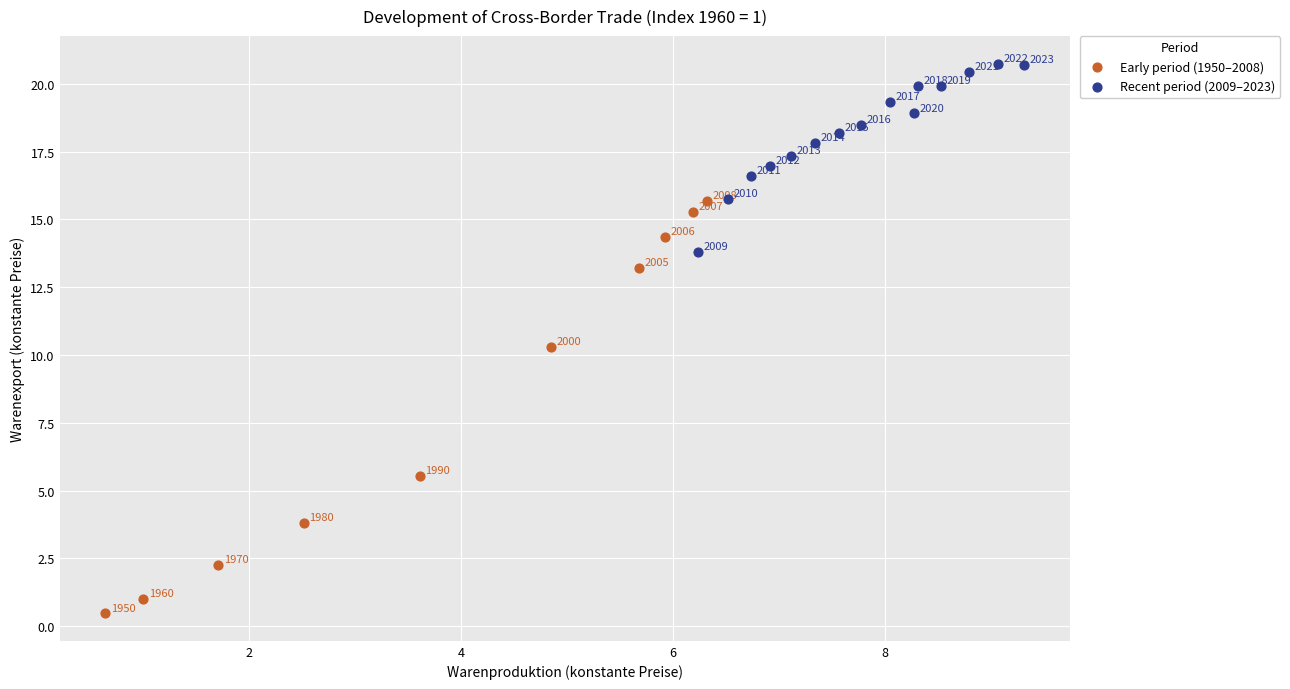

Which series contains the lowest Y value?

Early period (1950–2008)